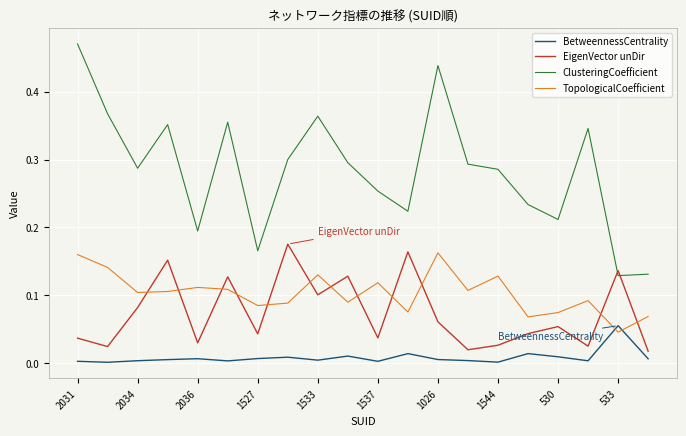

True or false: ClusteringCoefficient and TopologicalCoefficient cross at least once.

False